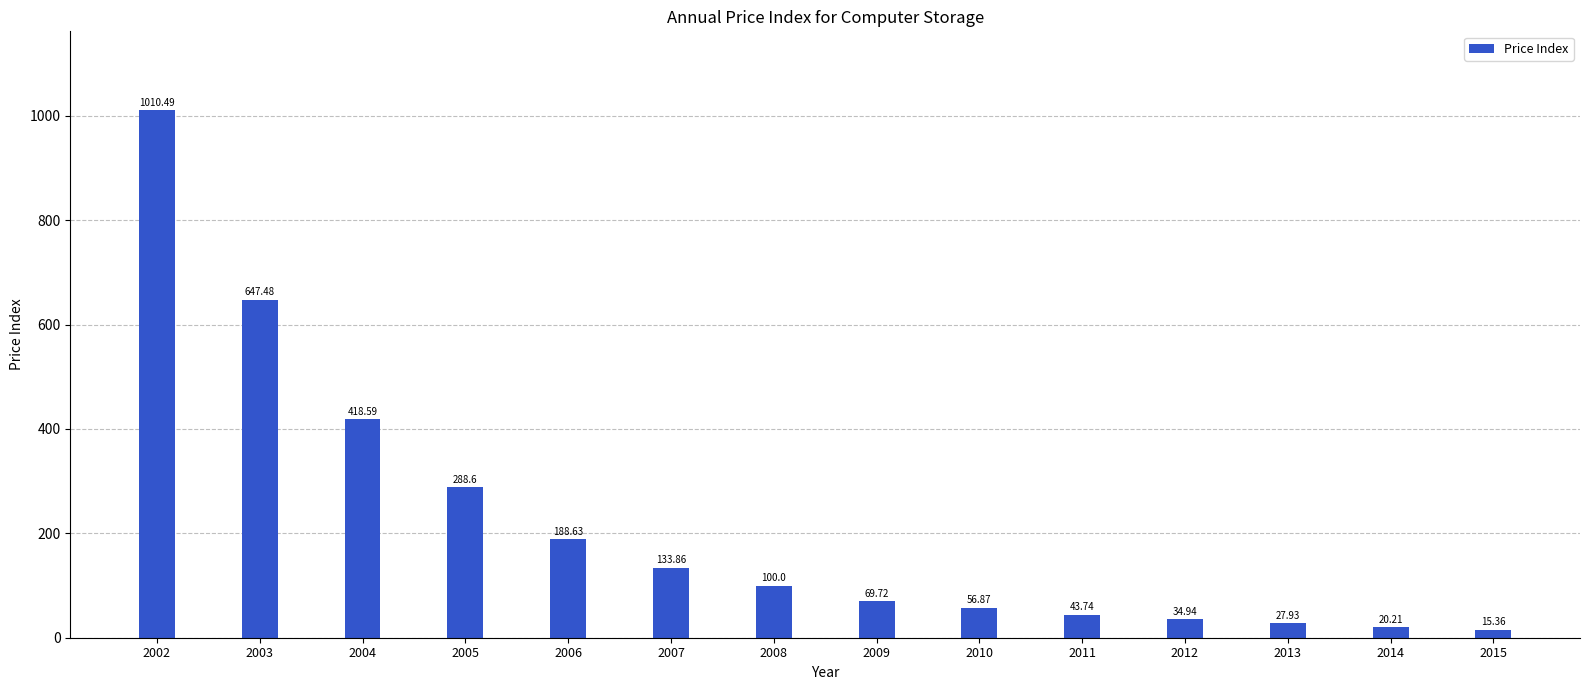

What is the value of the 6th bar from the left?

133.9